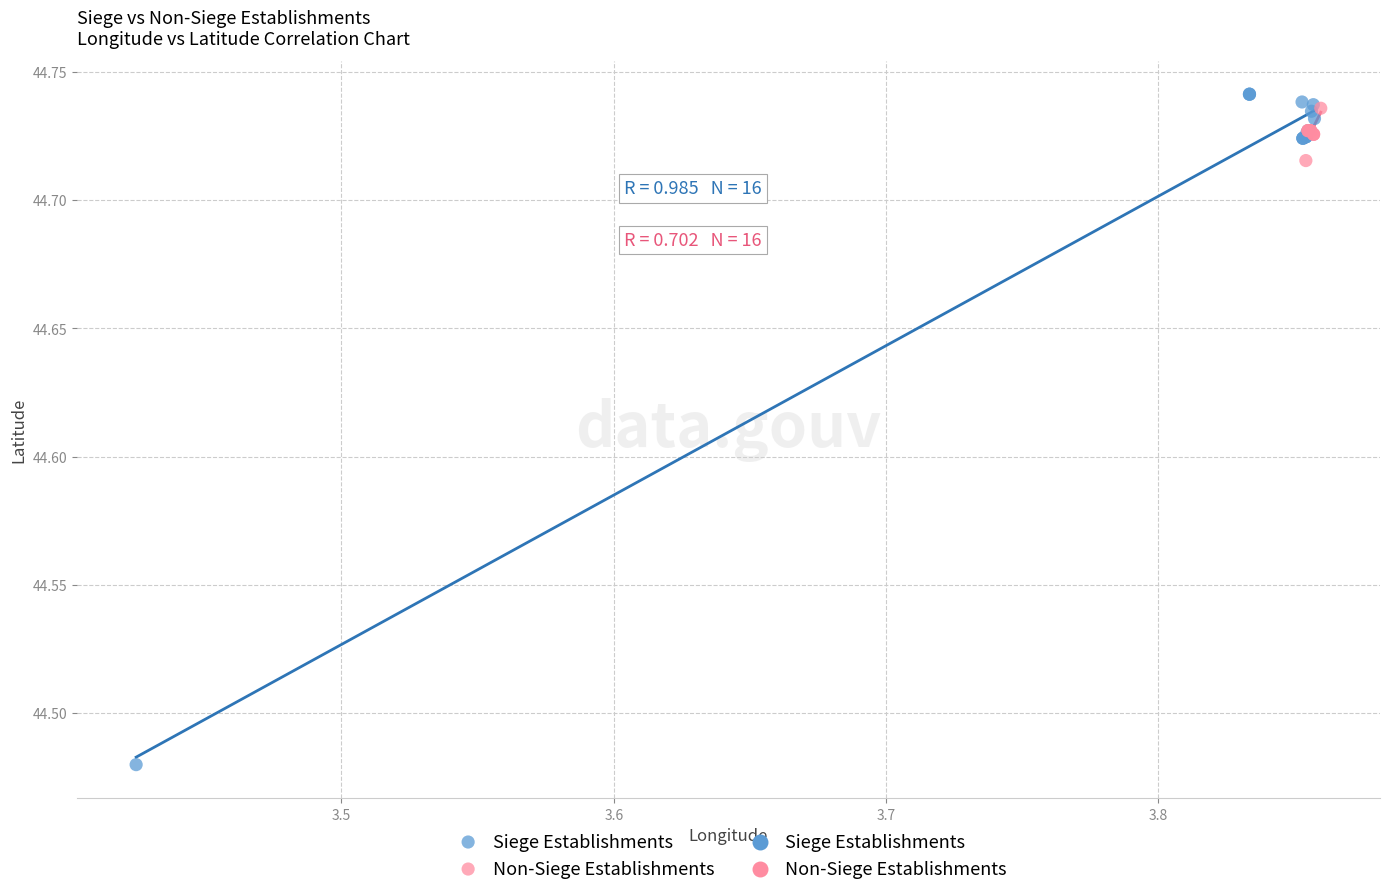

Which series contains the highest Y value?

Siege Establishments